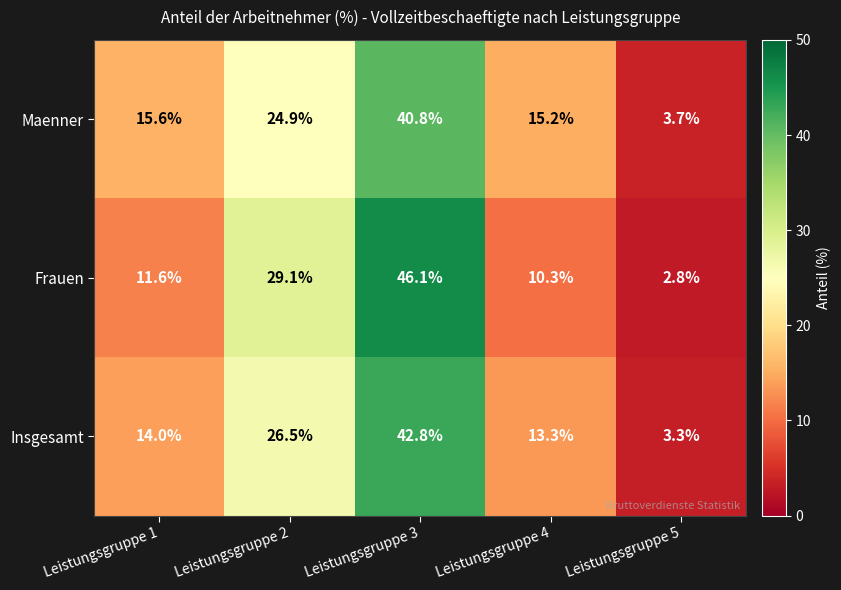

What is the difference between the maximum and minimum values in the Frauen series?

43.3